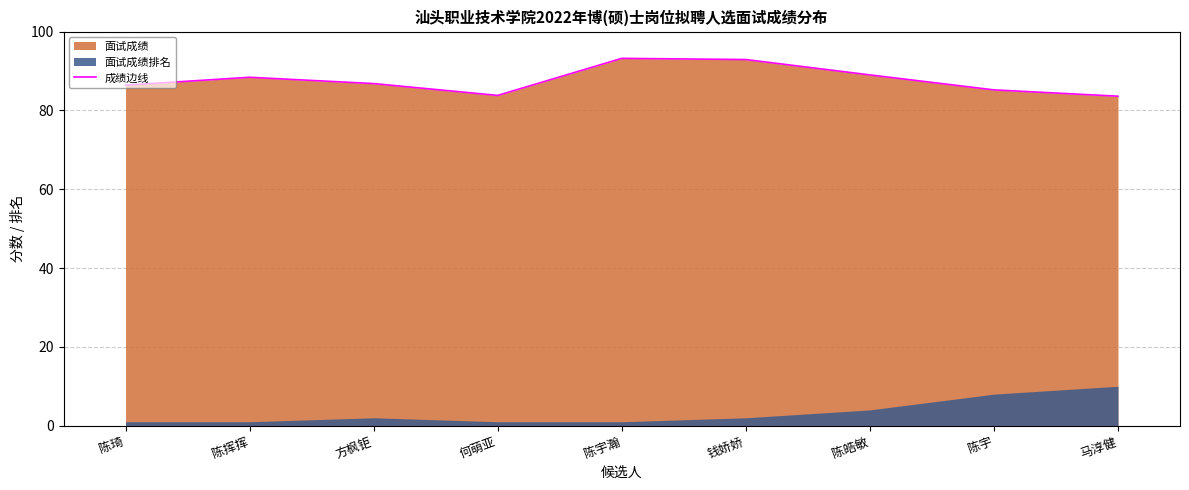

What is the value of the 2nd point from the left?

88.4